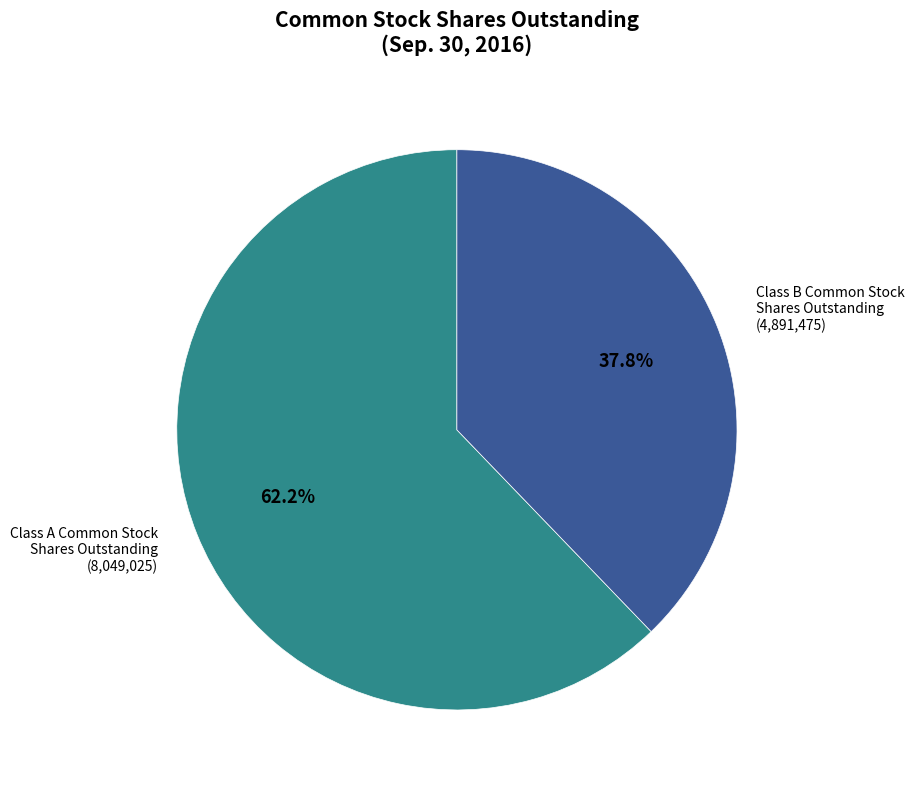

Count the number of slices in the pie.

2